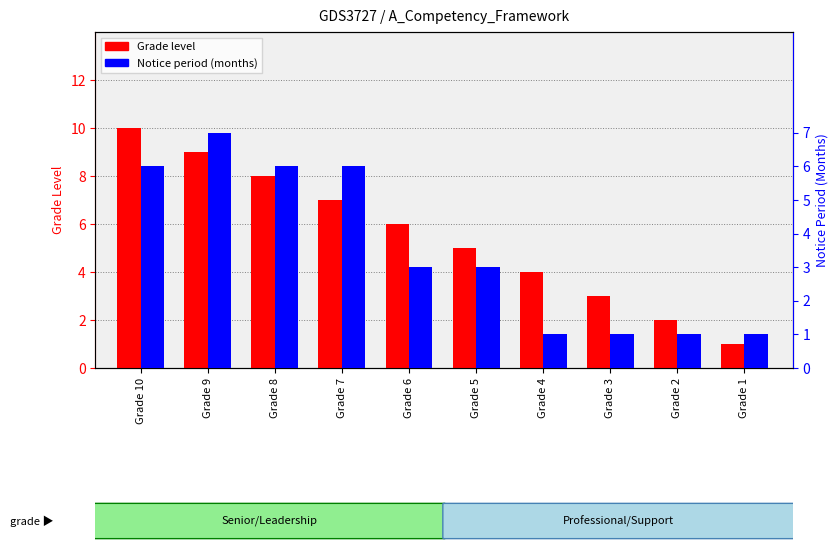

At how many categories does at least one series exceed 2?

8